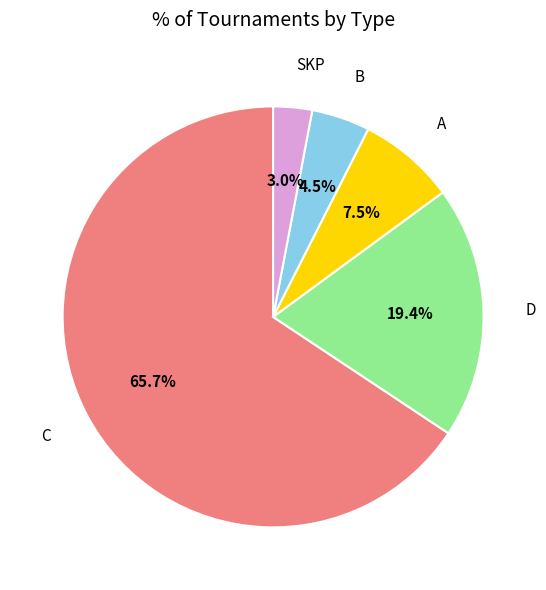

Is there any slice that represents more than half of the pie?

Yes